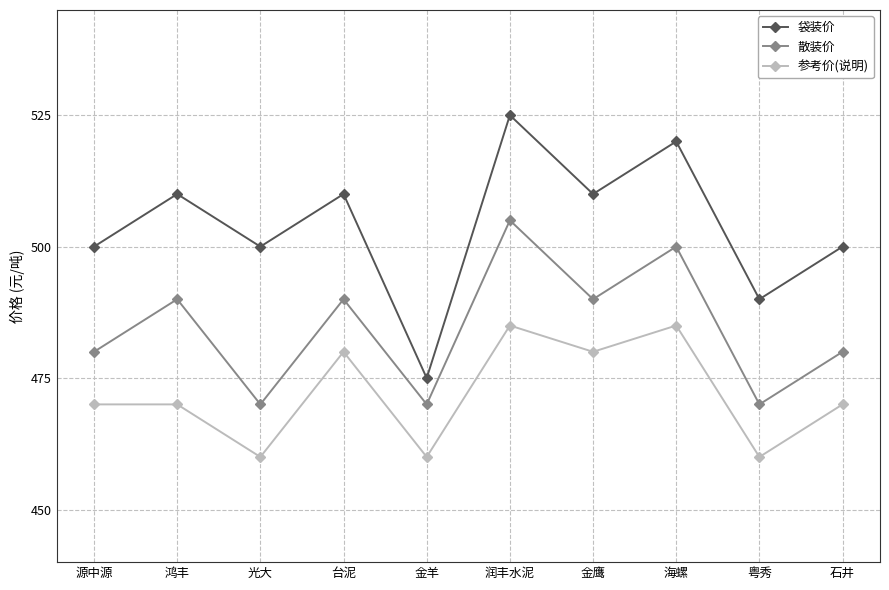

The 袋装价 series shows 500 at 光大. True or false?

True